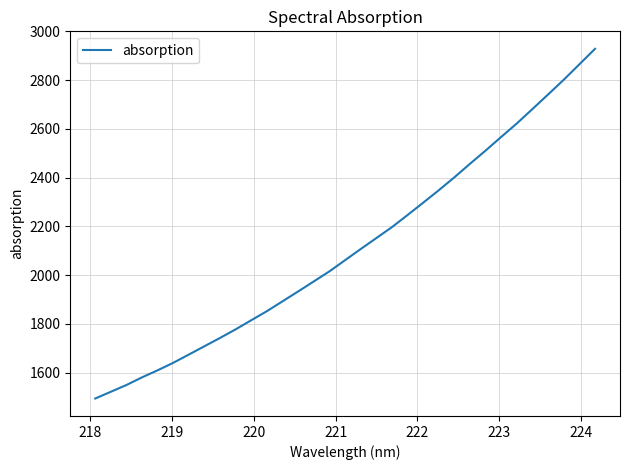

Count the number of values greater than 2062.

17